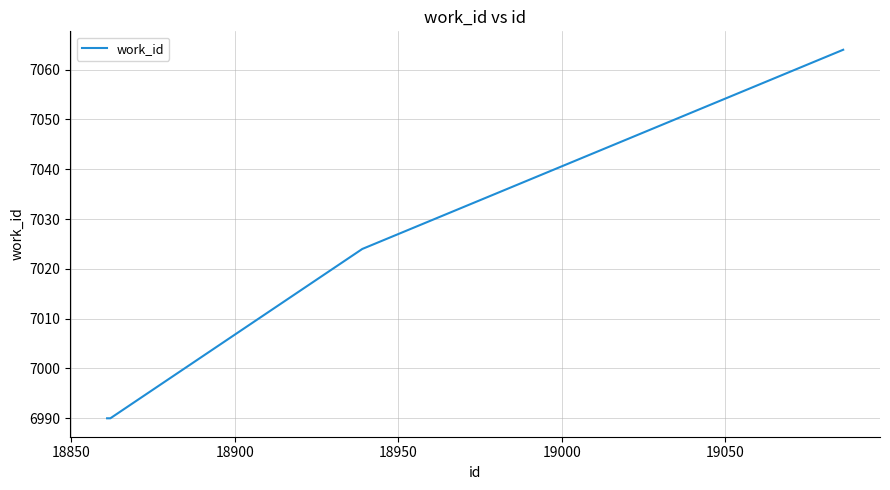

How many values are below 7024?

2